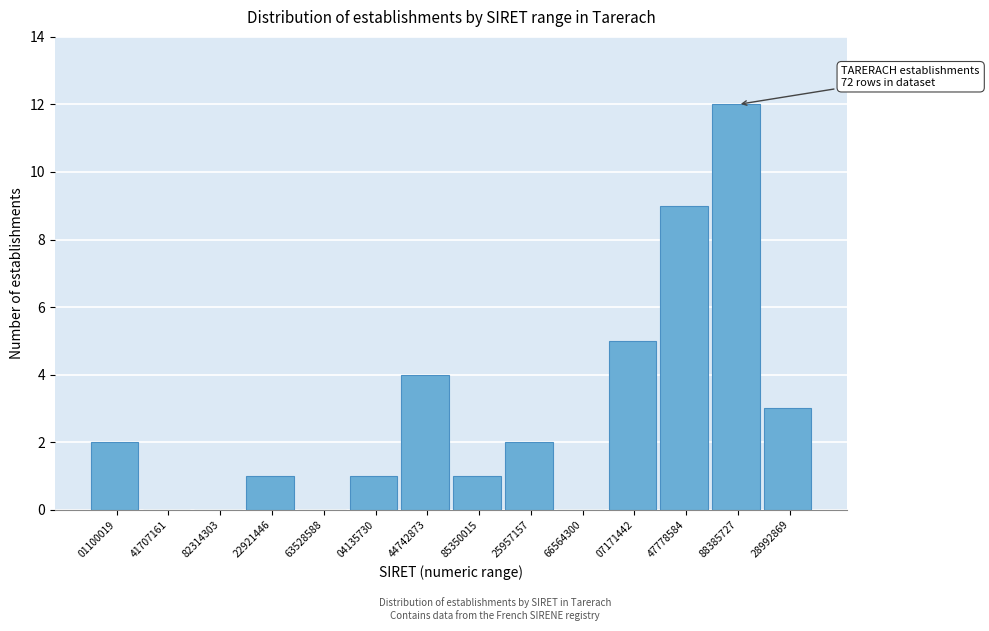

Reading left to right, extract all data points from this chart.

01100019=2	41707161=0	82314303=0	22921446=1	63528588=0	04135730=1	44742873=4	85350015=1	25957157=2	66564300=0	07171442=5	47778584=9	88385727=12	28992869=3